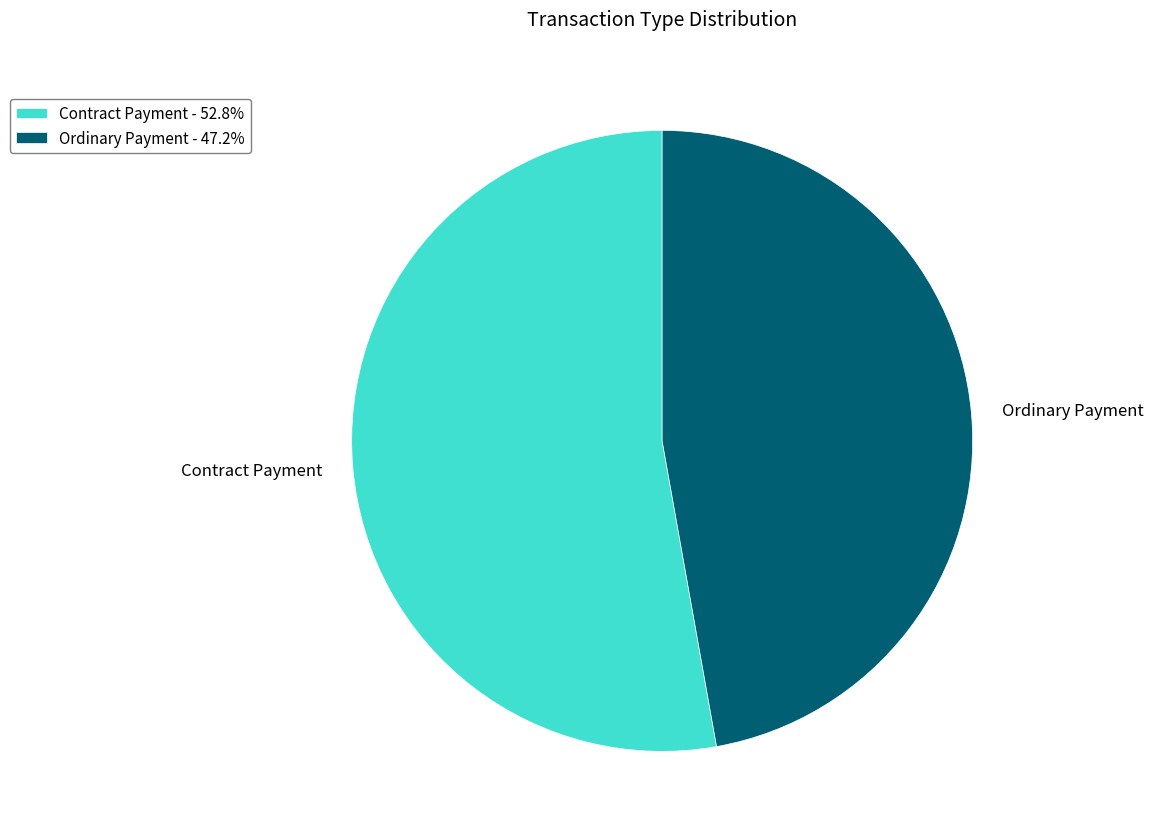

How many slices are in this pie chart?

2